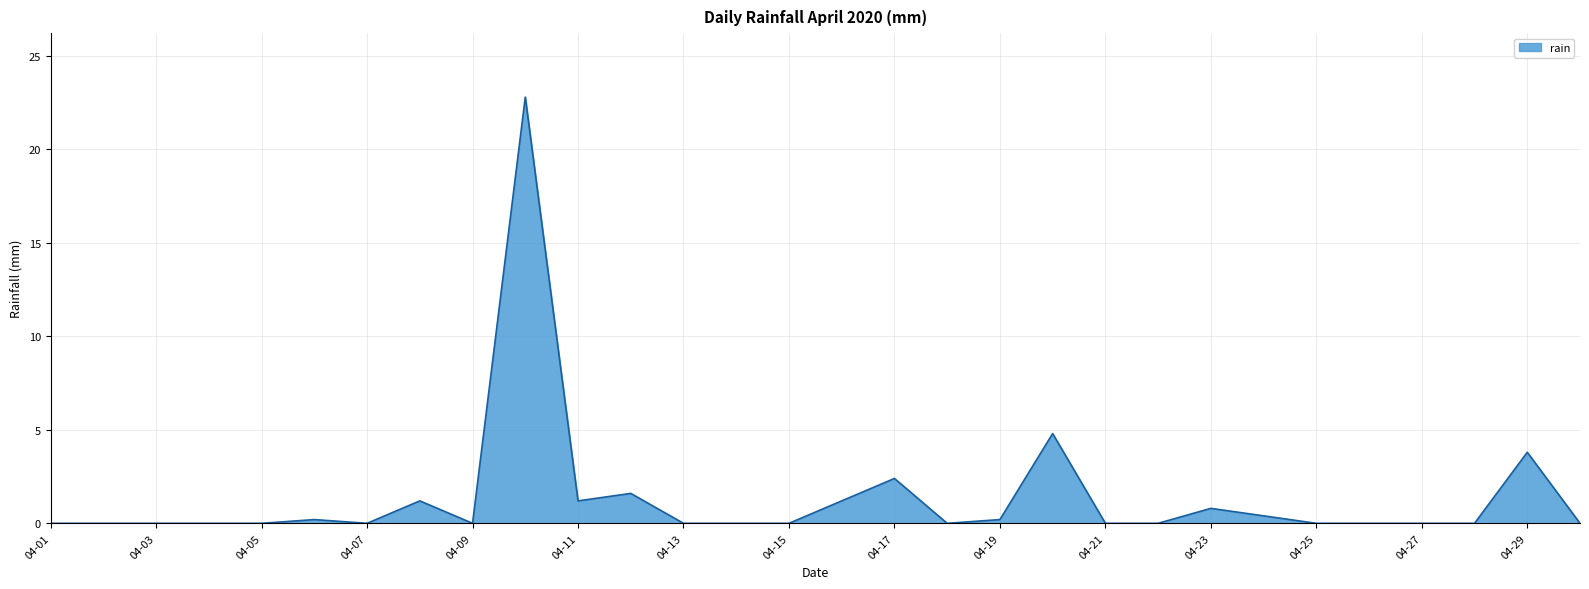

What is the difference between the maximum and minimum values?

22.8